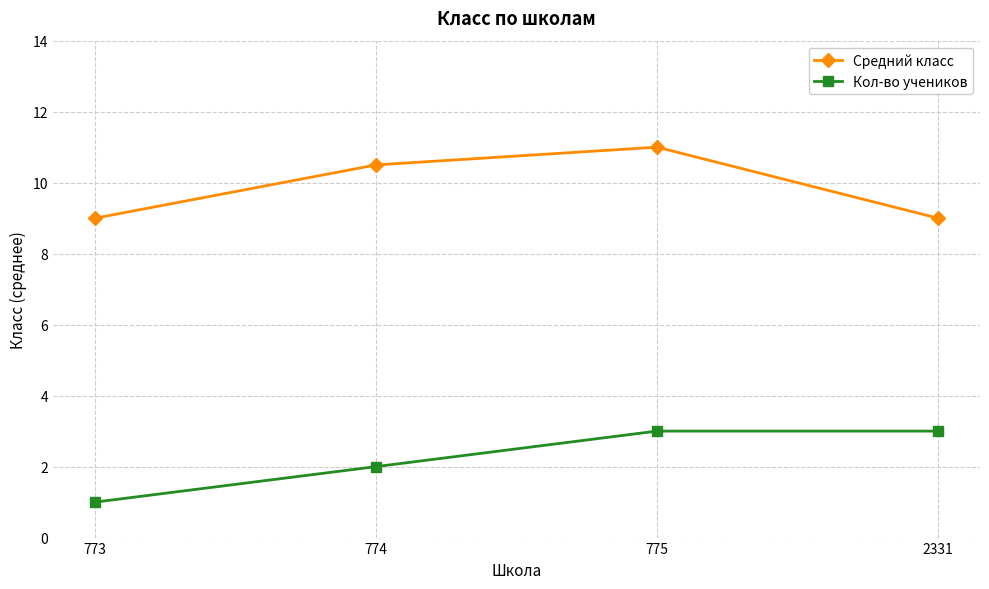

Which series has the largest total across all categories?

Средний класс